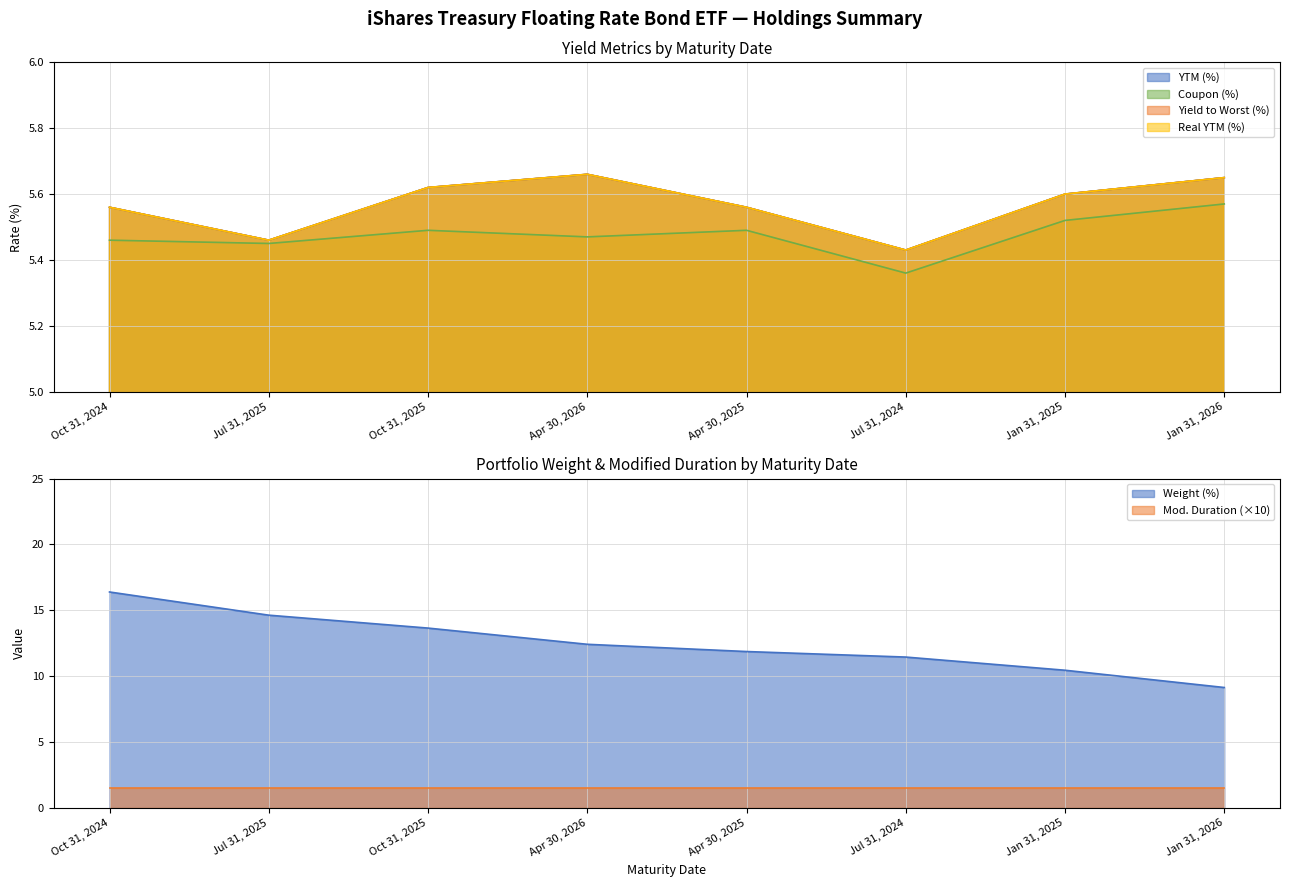

True or false: Real YTM (%) and Yield to Worst (%) cross at least once.

False